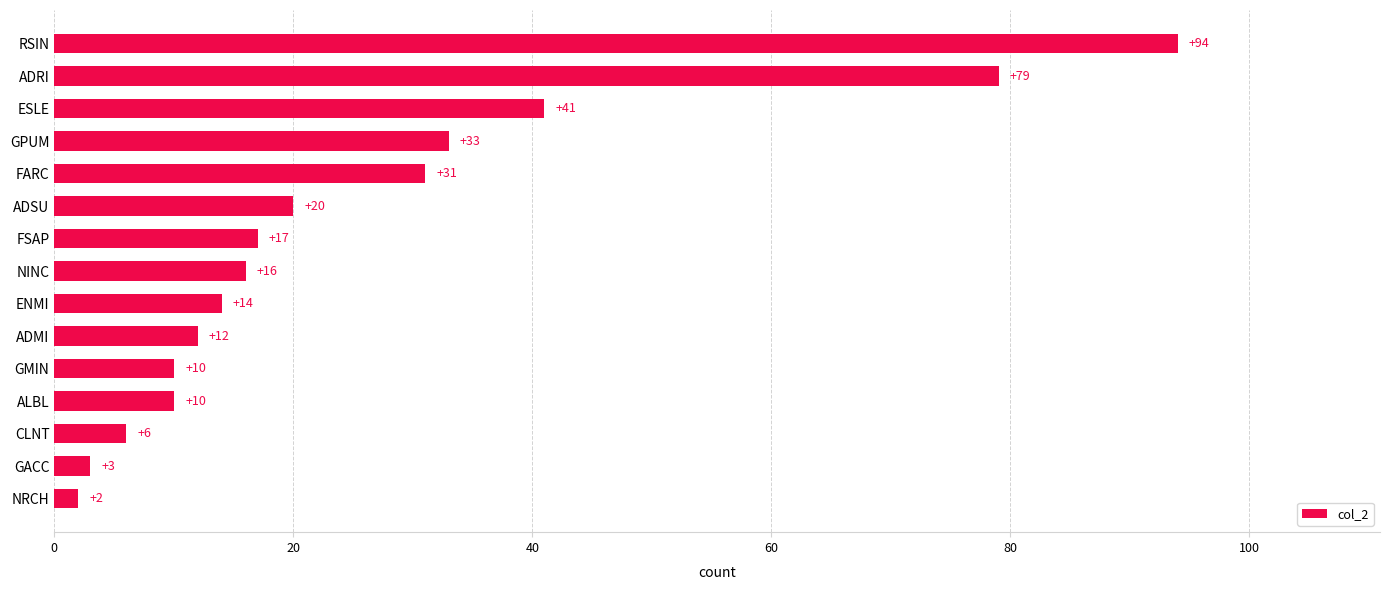

Reading top to bottom, extract all data points from this chart.

RSIN=94	ADRI=79	ESLE=41	GPUM=33	FARC=31	ADSU=20	FSAP=17	NINC=16	ENMI=14	ADMI=12	GMIN=10	ALBL=10	CLNT=6	GACC=3	NRCH=2